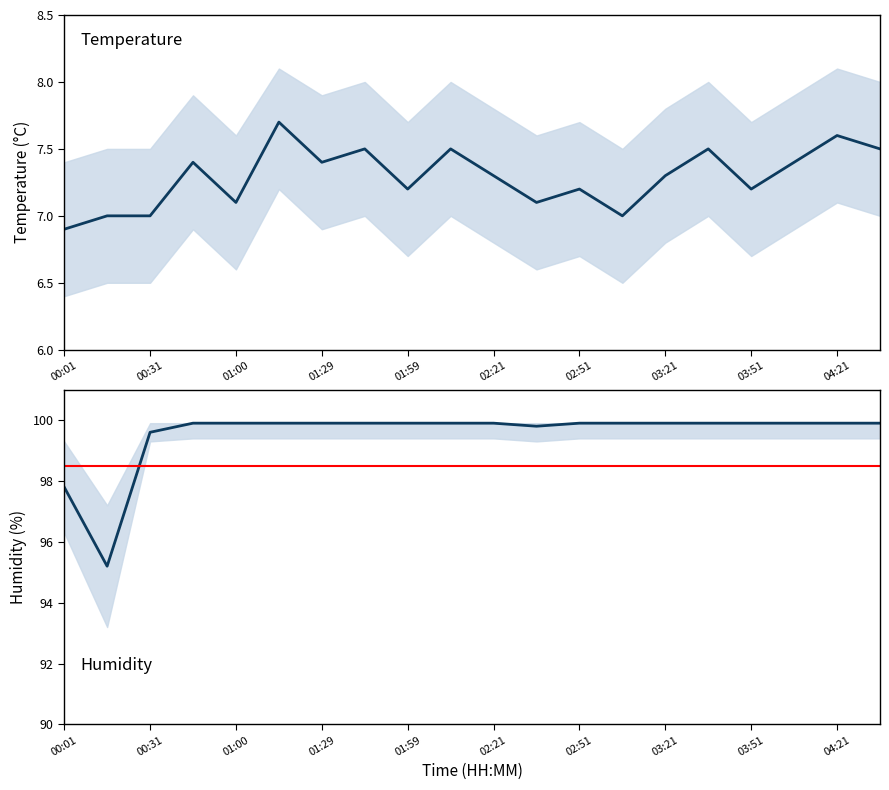

True or false: hum_lower and temp_lower cross at least once.

False